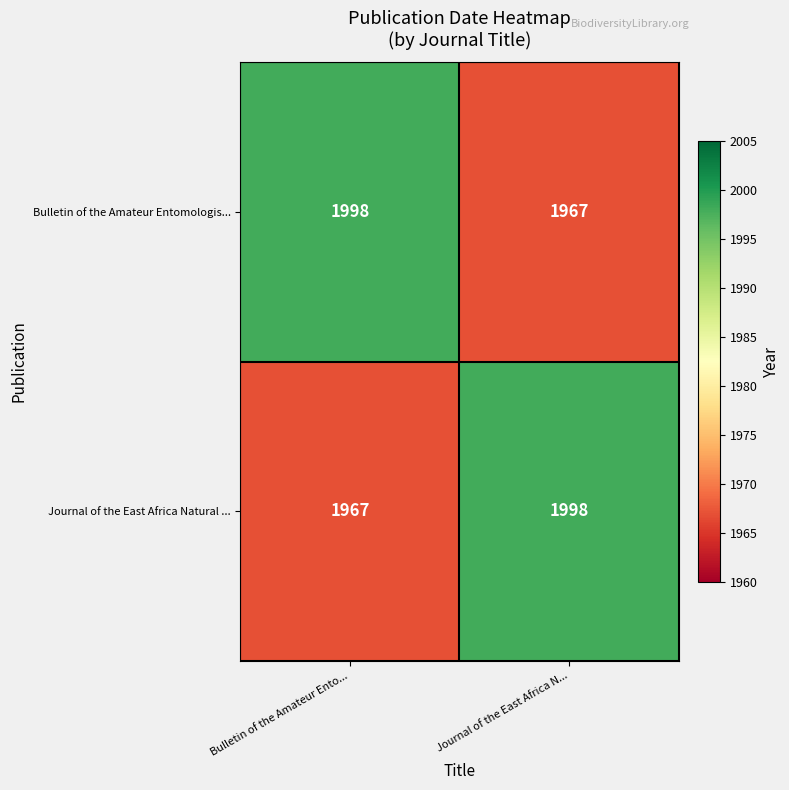

What is the minimum value for Journal of the East Africa Natural ...?

1967